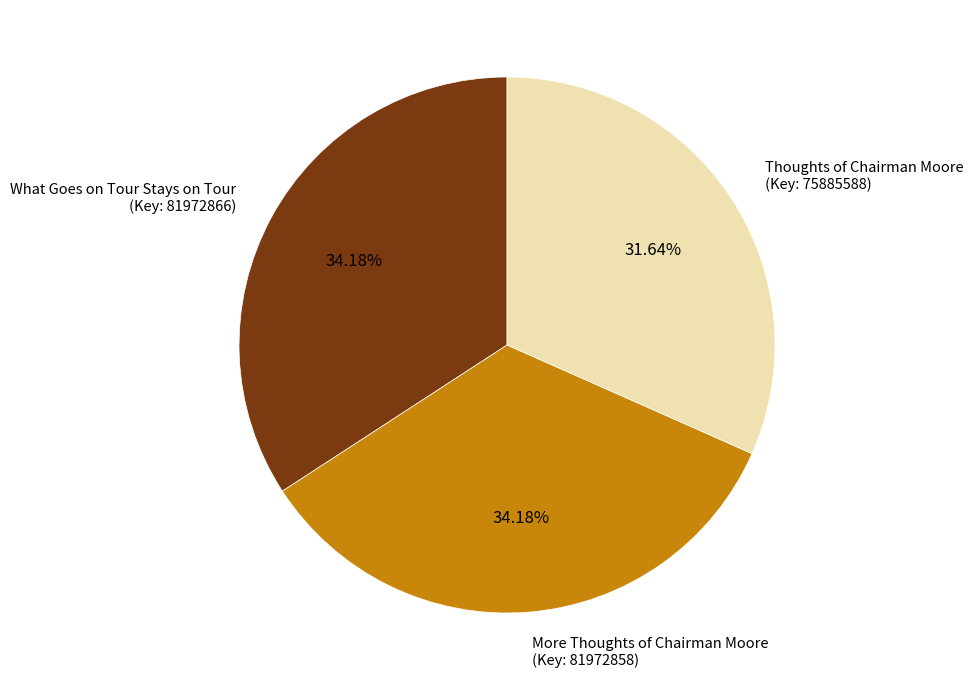

Does any single category account for the majority?

No